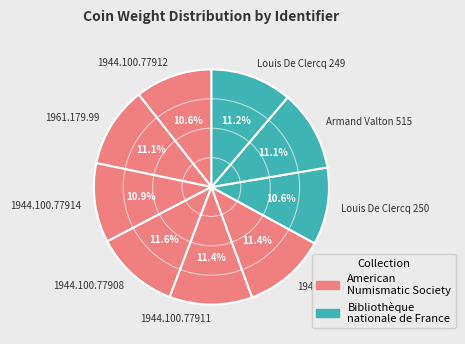

How many slices are in this pie chart?

9